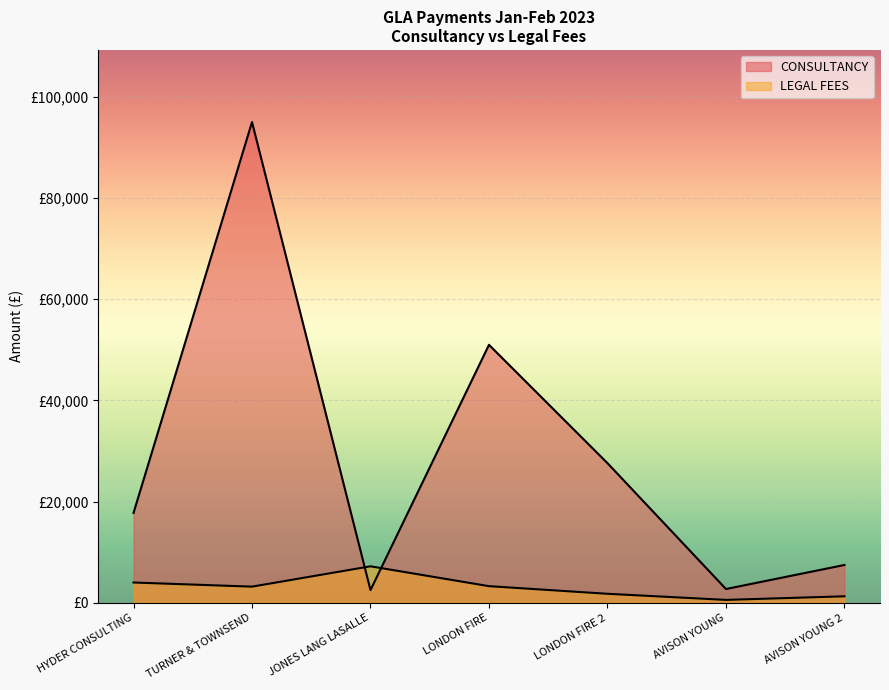

Where do LEGAL FEES and CONSULTANCY first cross each other?

TURNER & TOWNSEND and JONES LANG LASALLE